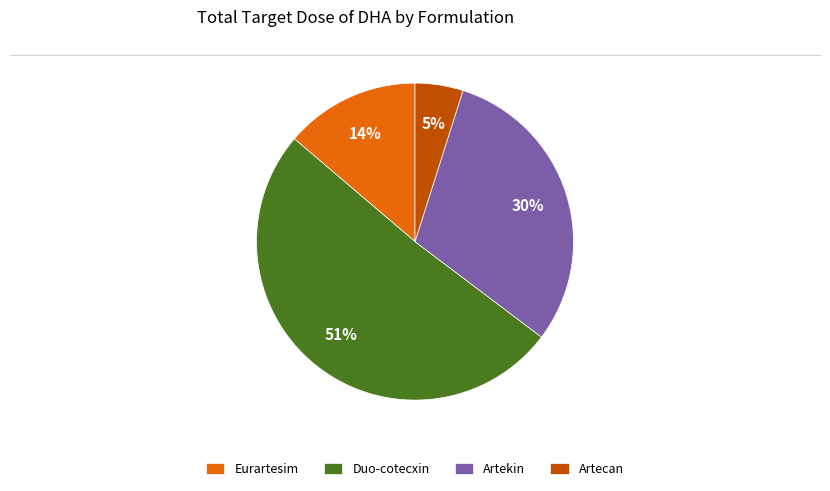

Is there any slice that represents more than half of the pie?

Yes